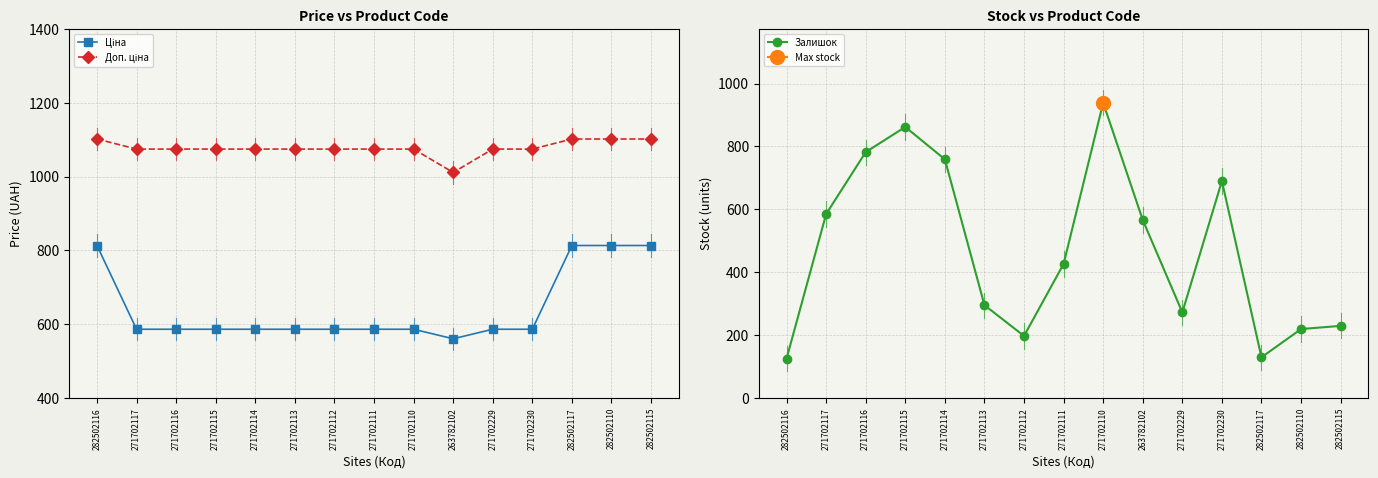

What is the value of the Залишок point at the 8th from the left?

426